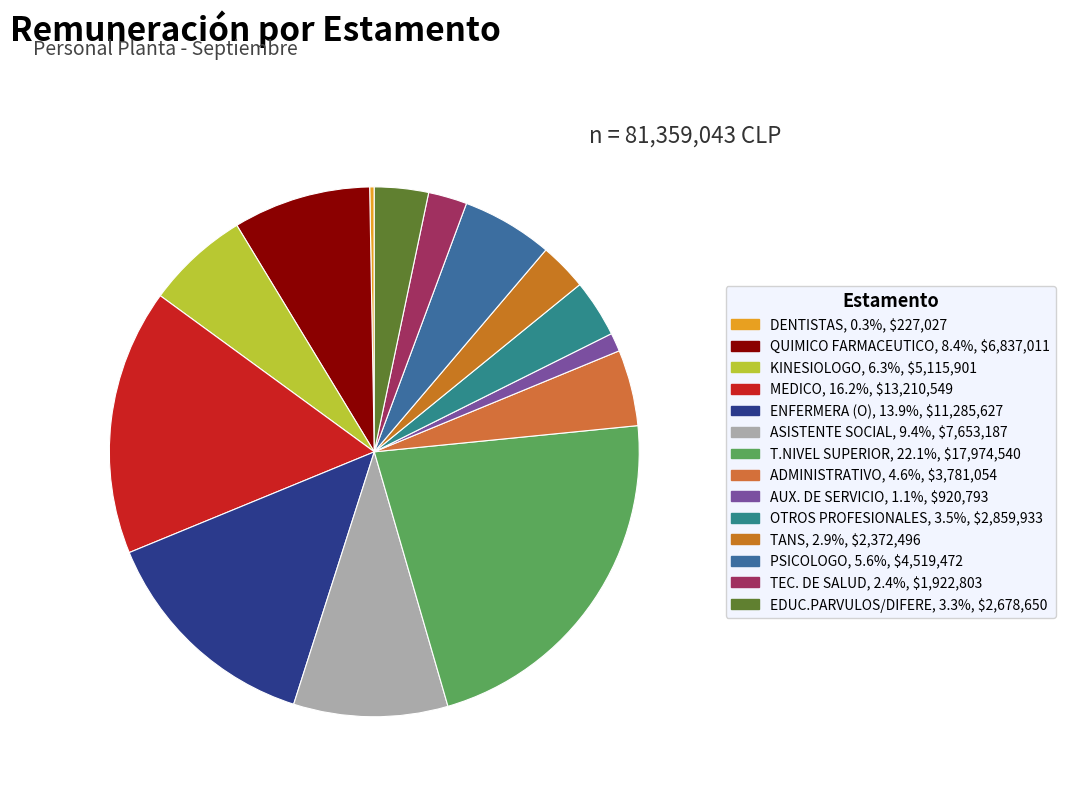

Which category has the biggest portion of the pie?

T.NIVEL SUPERIOR